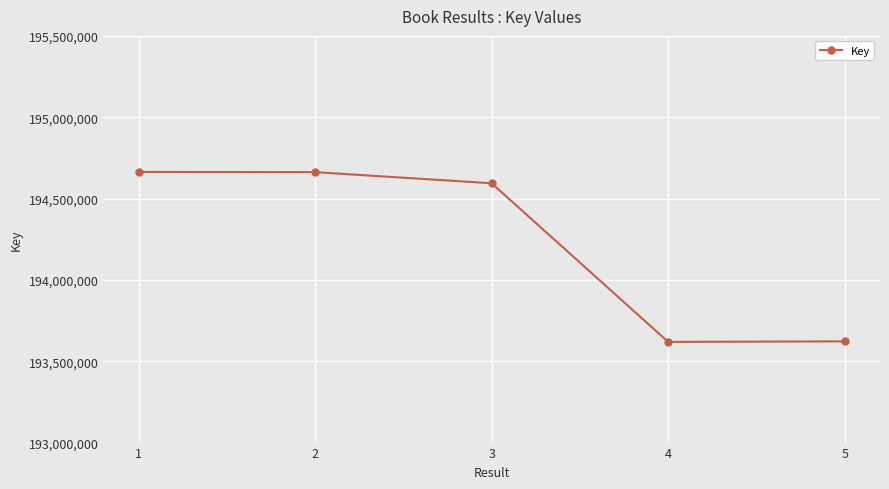

Where is the first local minimum?

4